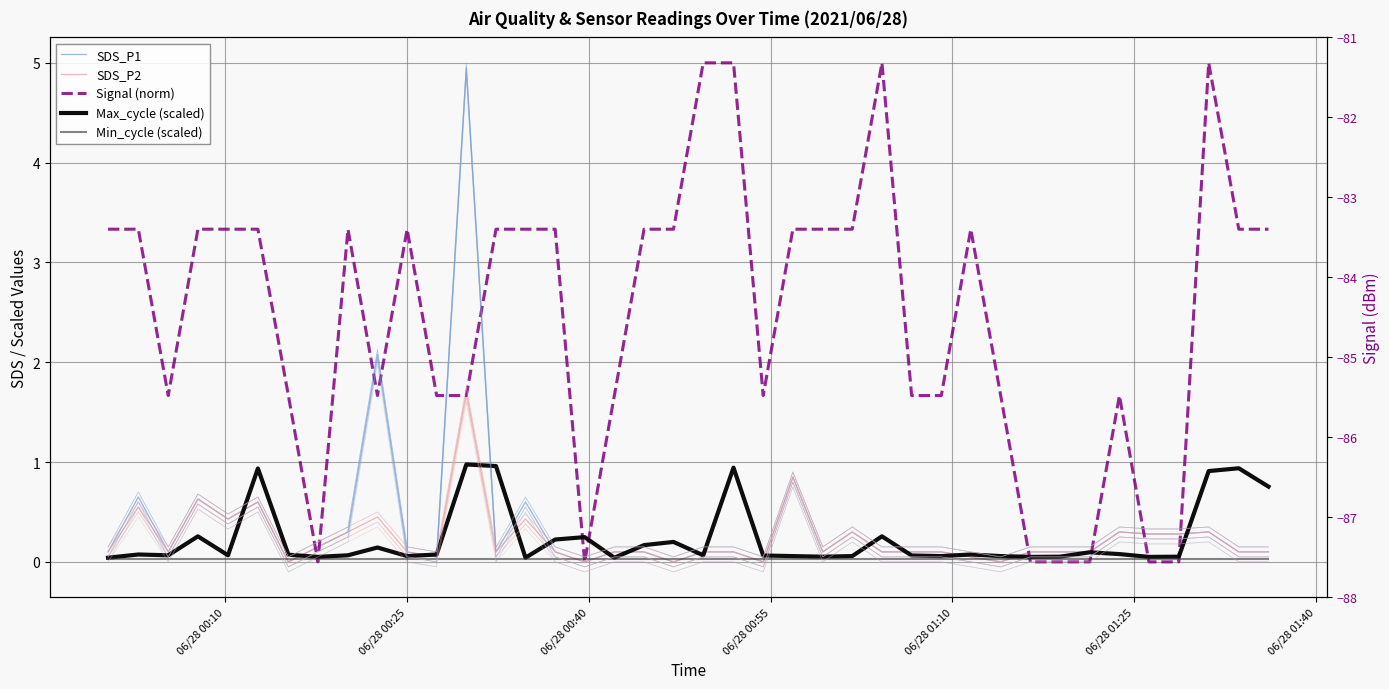

Reading left to right, what are all the values shown in this chart?

SDS_P1: 0.1	0.7	0.1	0.6	0.4	0.6	0.0	0.1	0.3	2.1	0.1	0.1	5.0	0.1	0.6	0.1	0.0	0.1	0.1	0.0	0.1	0.1	0.0	0.8	0.1	0.3	0.1	0.1	0.1	0.1	0.0	0.1	0.1	0.1	0.3	0.3	0.3	0.3	0.1	0.1
SDS_P2: 0.1	0.6	0.1	0.6	0.4	0.6	0.0	0.1	0.3	0.5	0.1	0.1	1.7	0.1	0.4	0.1	0.0	0.1	0.1	0.0	0.1	0.1	0.0	0.8	0.1	0.3	0.1	0.1	0.1	0.1	0.0	0.1	0.1	0.1	0.3	0.3	0.3	0.3	0.1	0.1
Signal (norm): 3.3	3.3	1.7	3.3	3.3	3.3	1.7	0.0	3.3	1.7	3.3	1.7	1.7	3.3	3.3	3.3	0.0	1.7	3.3	3.3	5.0	5.0	1.7	3.3	3.3	3.3	5.0	1.7	1.7	3.3	1.7	0.0	0.0	0.0	1.7	0.0	0.0	5.0	3.3	3.3
Max_cycle (scaled): 0.0	0.1	0.1	0.3	0.1	0.9	0.1	0.1	0.1	0.1	0.1	0.1	1.0	1.0	0.0	0.2	0.2	0.0	0.2	0.2	0.1	0.9	0.1	0.1	0.1	0.1	0.3	0.1	0.1	0.1	0.1	0.1	0.1	0.1	0.1	0.1	0.1	0.9	0.9	0.8
Min_cycle (scaled): 0.0	0.0	0.0	0.0	0.0	0.0	0.0	0.0	0.0	0.0	0.0	0.0	0.0	0.0	0.0	0.0	0.0	0.0	0.0	0.0	0.0	0.0	0.0	0.0	0.0	0.0	0.0	0.0	0.0	0.0	0.0	0.0	0.0	0.0	0.0	0.0	0.0	0.0	0.0	0.0